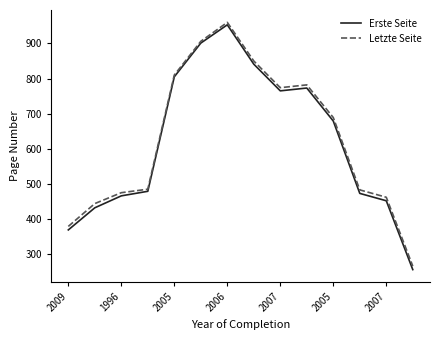

Which series has the largest range (max minus min)?

Erste Seite